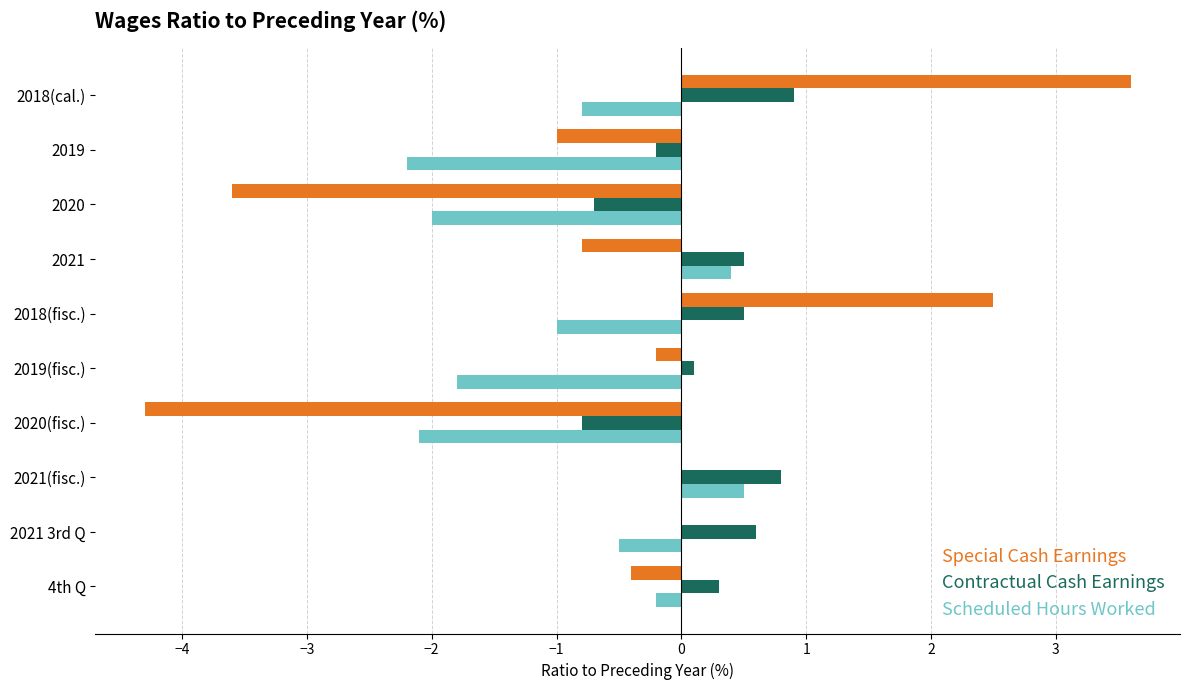

The value of Special Cash Earnings at 2018(cal.) is 5.3. True or false?

False